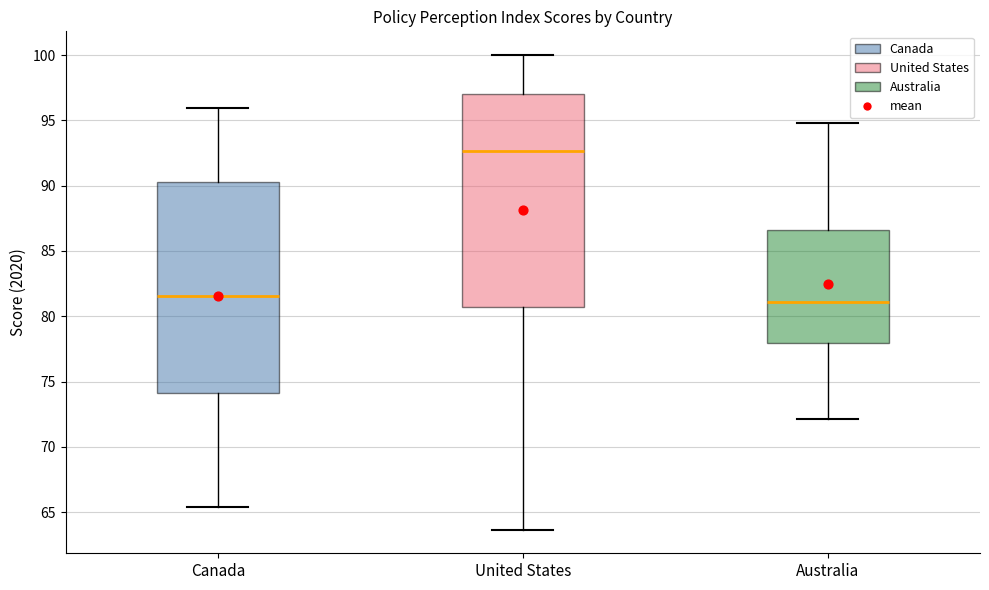

Reading left to right, transcribe this box plot: for each box, give where its median line is, the range the box spans, and where its two whiskers end, as read against the y-axis. The values are not printed on the chart, so give them approximately, as read against the axis.

Canada: median 81.5, box 74.0 to 90.5, whiskers 65.5 to 96.0
United States: median 92.5, box 80.5 to 97.0, whiskers 63.5 to 100.0
Australia: median 81.0, box 78.0 to 86.5, whiskers 72.0 to 95.0